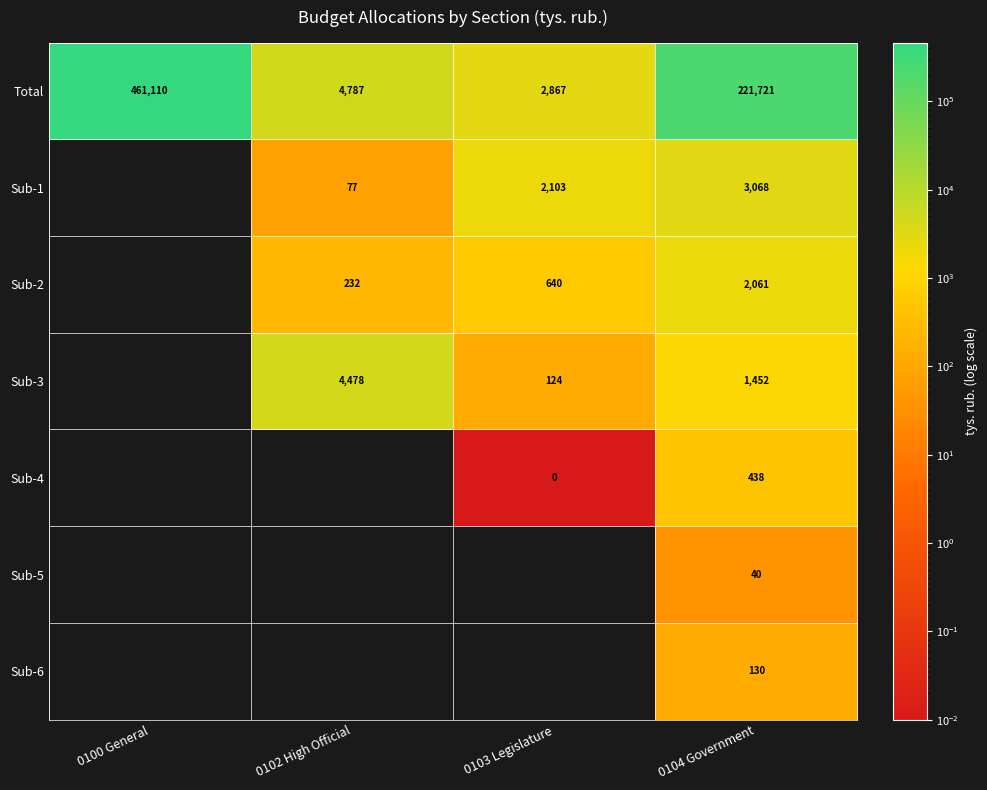

How many data points in Total are less than 221721?

2